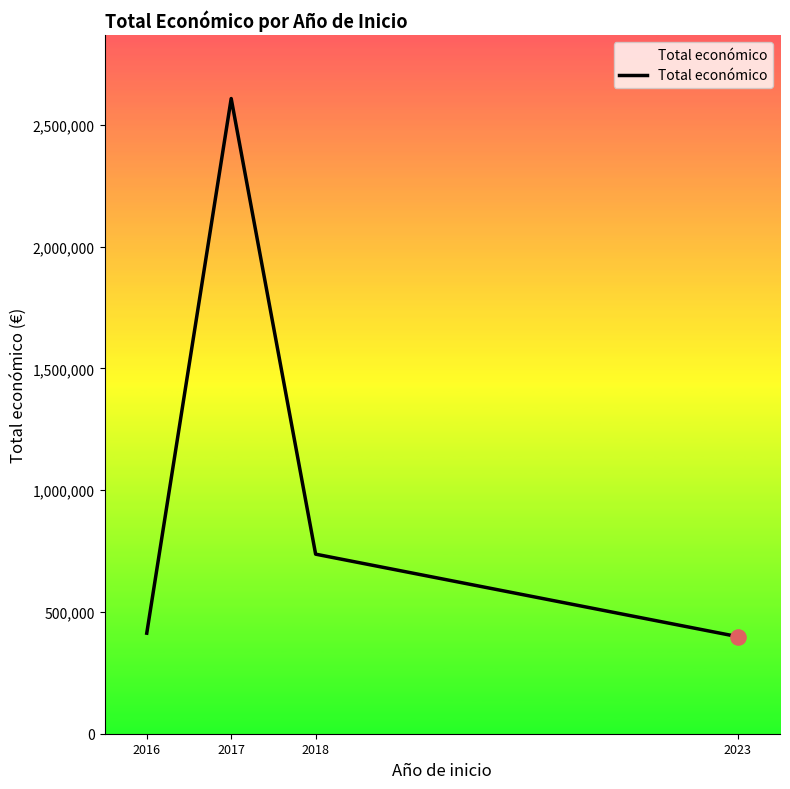

What is the change in value from 2016 to 2017?

+2194733